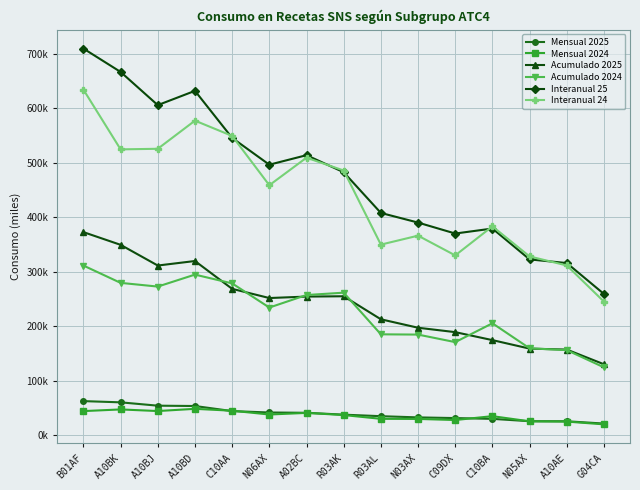

At which label does Acumulado 2025 first exceed 251727?

B01AF